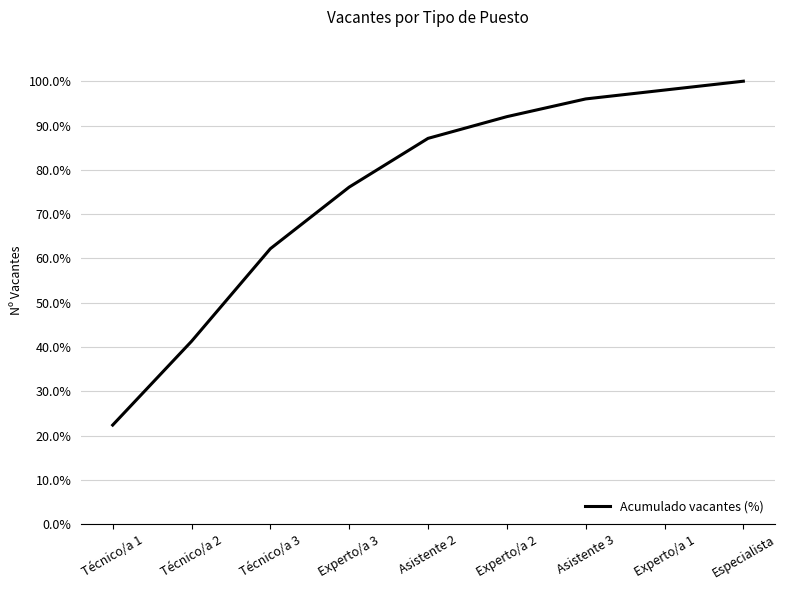

At which label is the value closest to 61?

Técnico/a 3